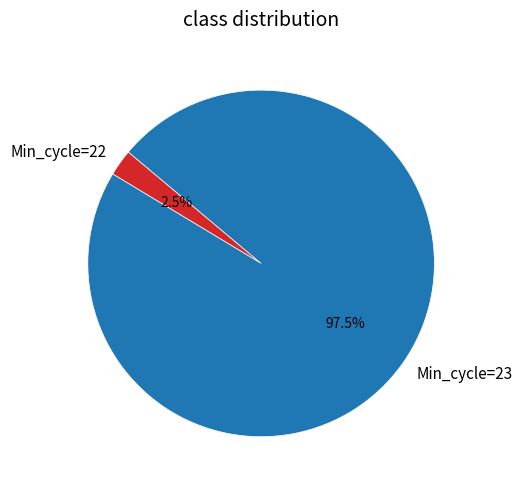

Which has a higher value, Min_cycle=23 or Min_cycle=22?

Min_cycle=23